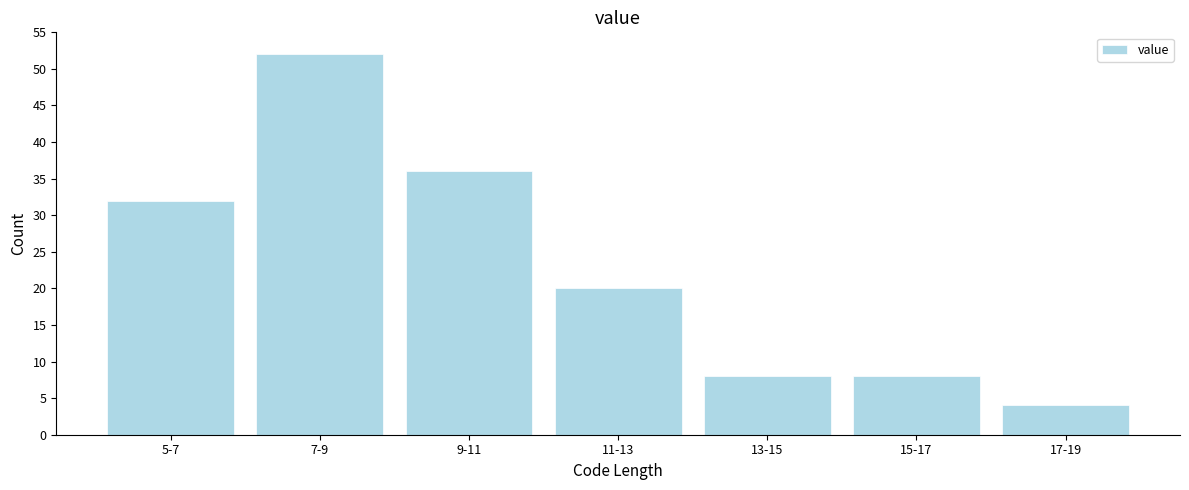

Reading left to right, transcribe all the data shown in this chart.

5-7=32	7-9=52	9-11=36	11-13=20	13-15=8	15-17=8	17-19=4